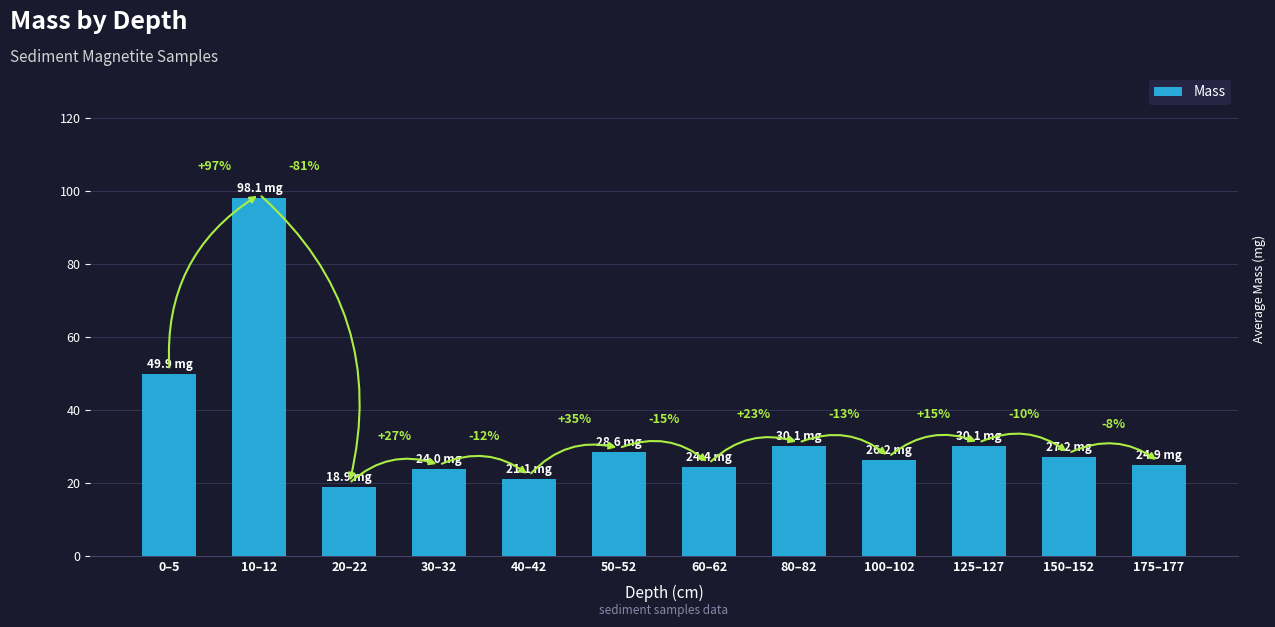

Are the bars horizontal?

No